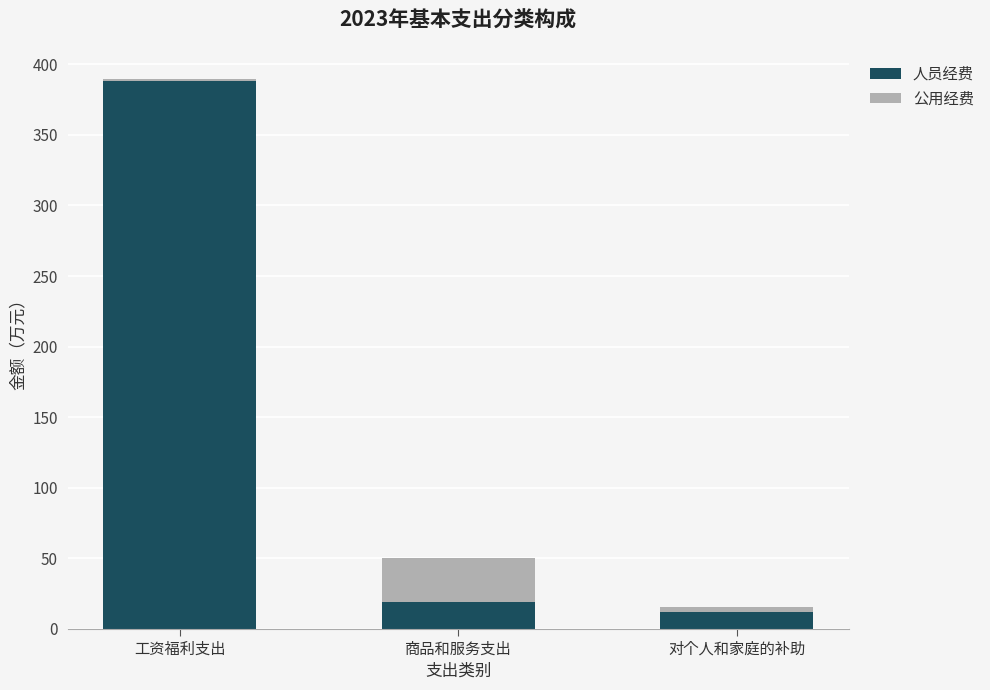

Count the number of data series in this chart.

2